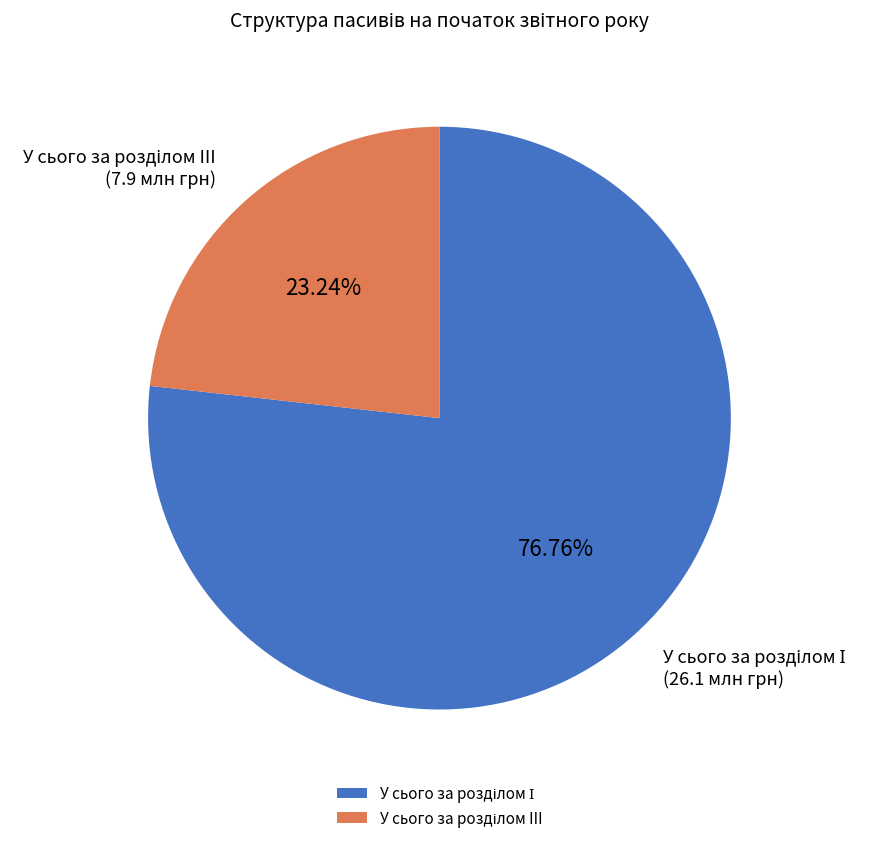

Count the number of slices in the pie.

2